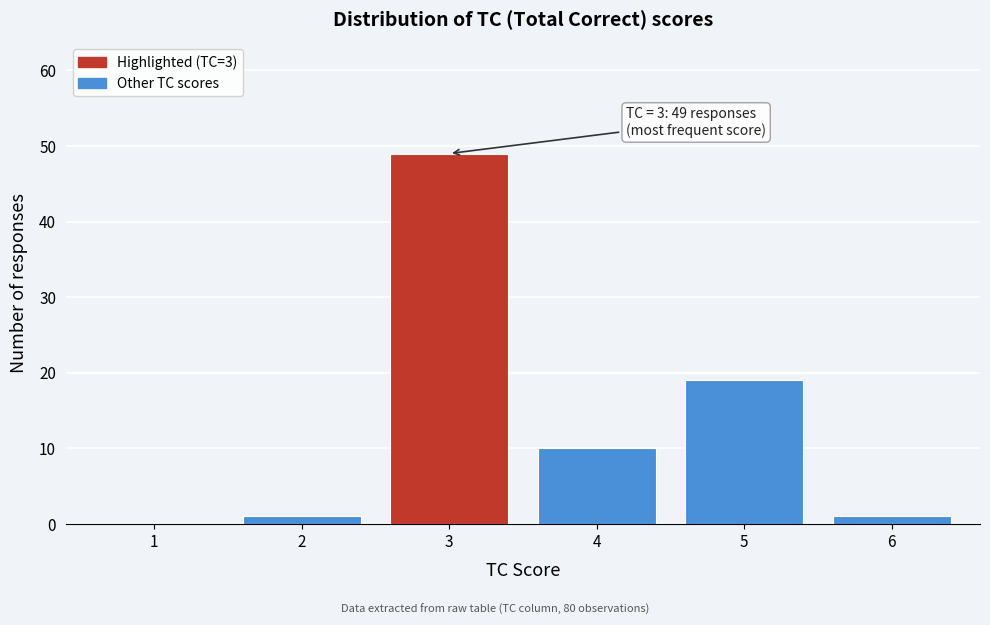

Reading left to right, what are all the values shown in this chart?

1=0	2=1	3=49	4=10	5=19	6=1